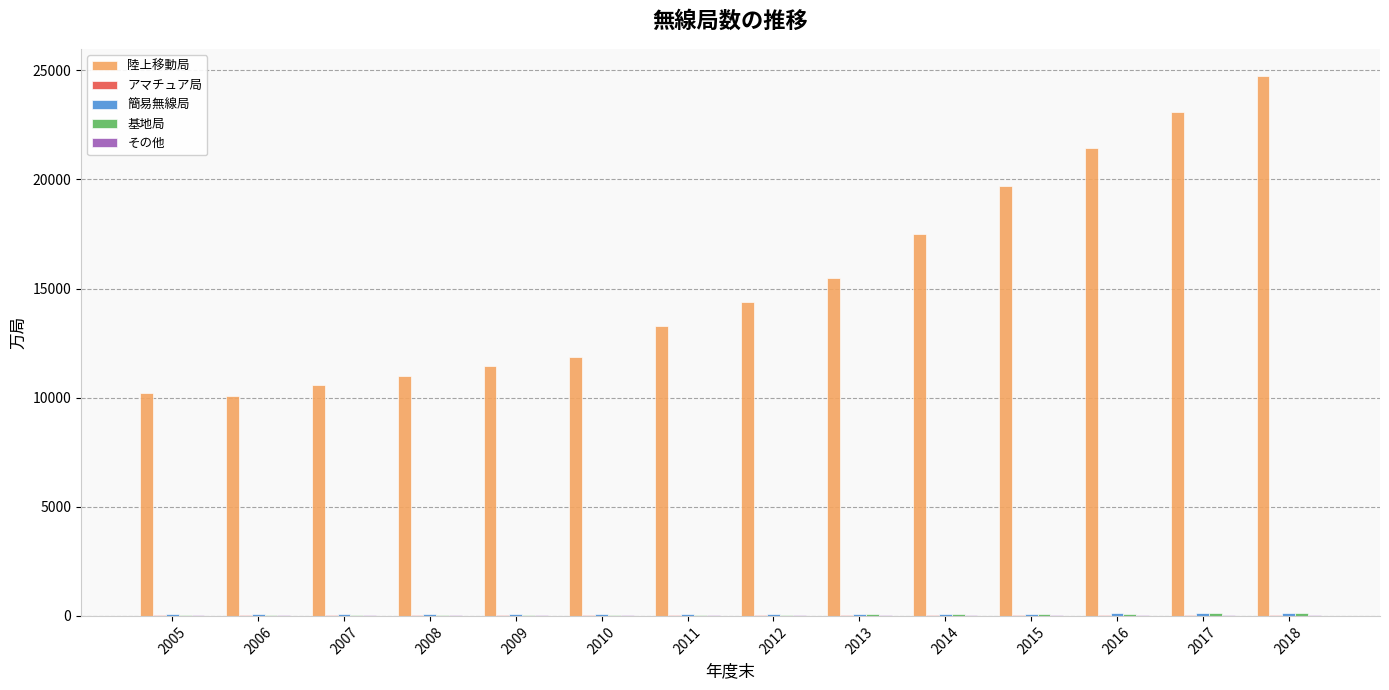

Between 2008 and 2017, which series saw the biggest shift?

陸上移動局